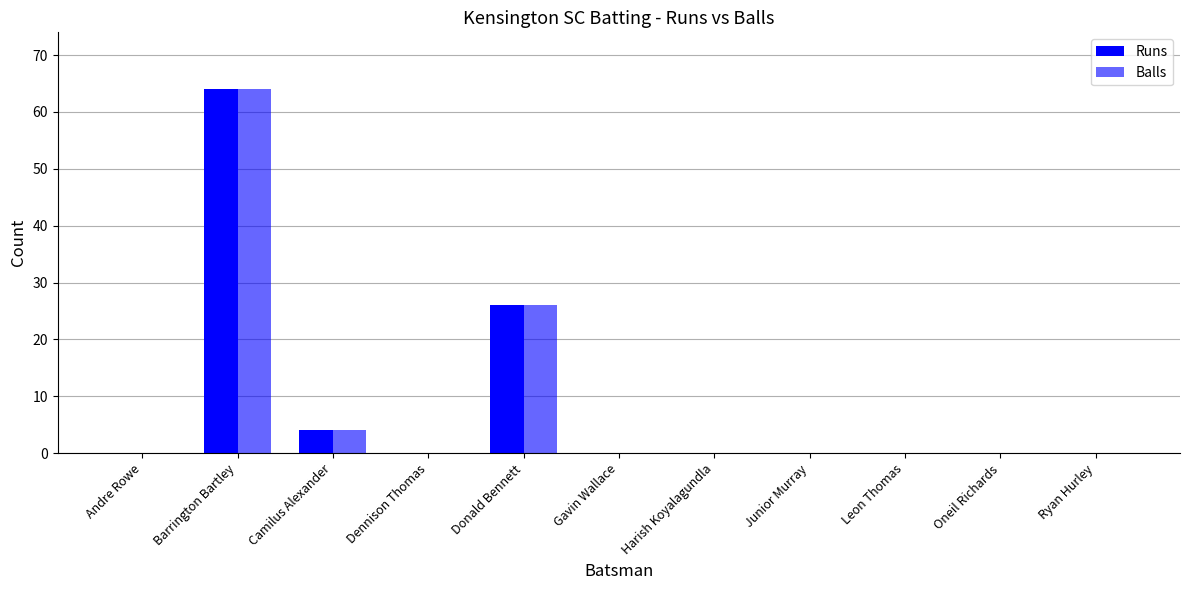

List the series in order of their peak value, highest first.

Runs, Balls